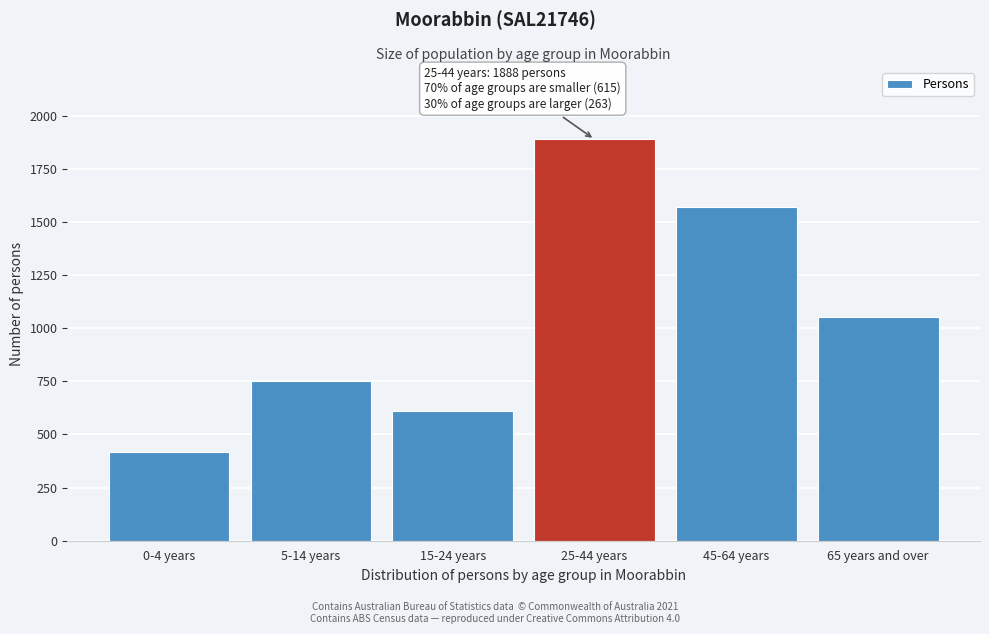

Reading left to right, what are all the values shown in this chart?

0-4 years=419	5-14 years=753	15-24 years=611	25-44 years=1888	45-64 years=1570	65 years and over=1051